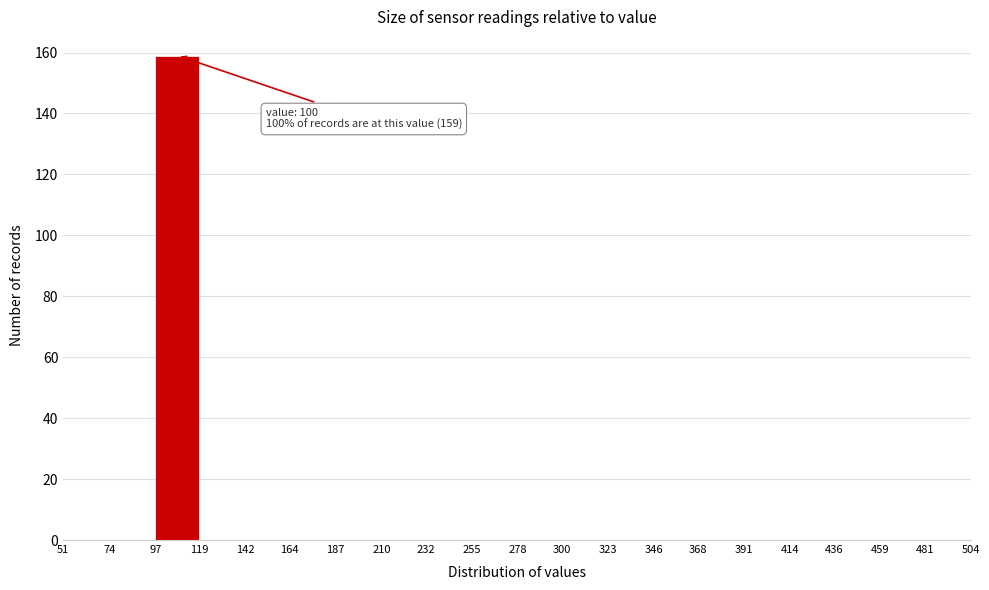

Over which range of the x-axis is the bar tallest?

97 to 119